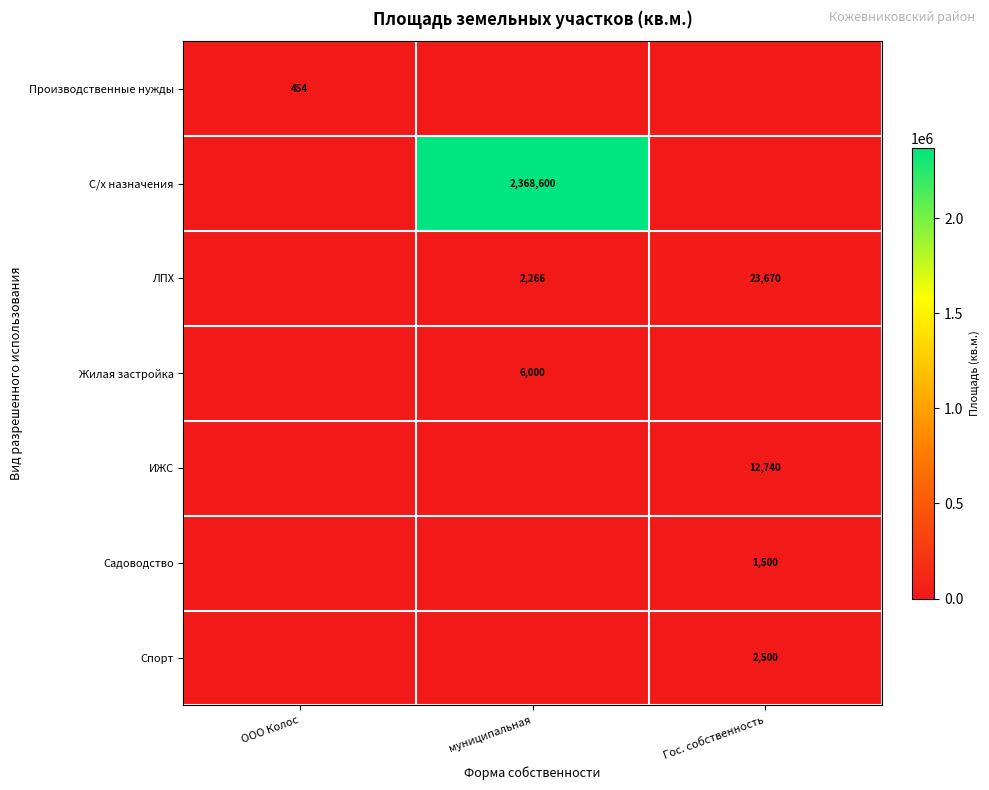

Is it true that ИЖС equals 7490 at Гос. собственность?

False